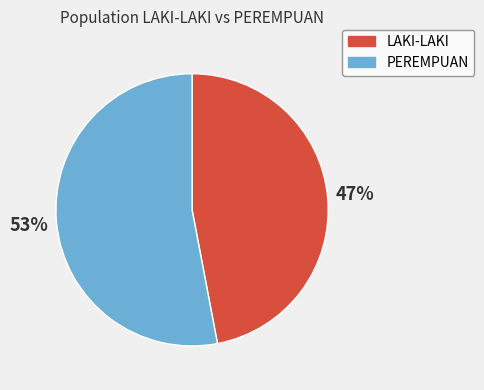

Approximately how many times larger is the value at LAKI-LAKI compared to PEREMPUAN?

0.9